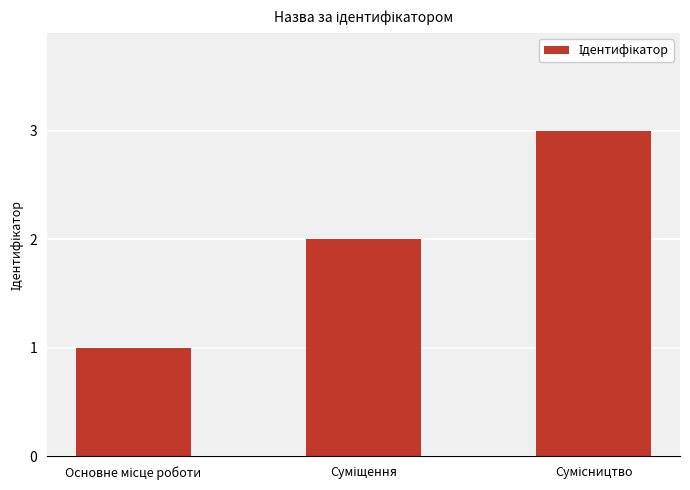

What is the sum of all values?

6